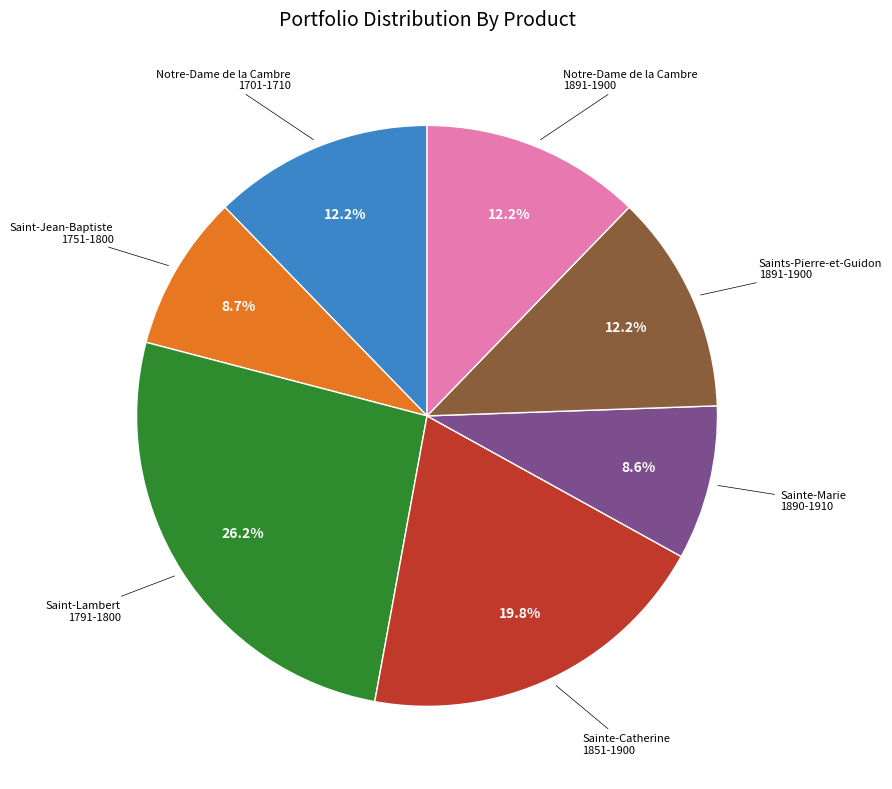

Does any single category account for the majority?

No